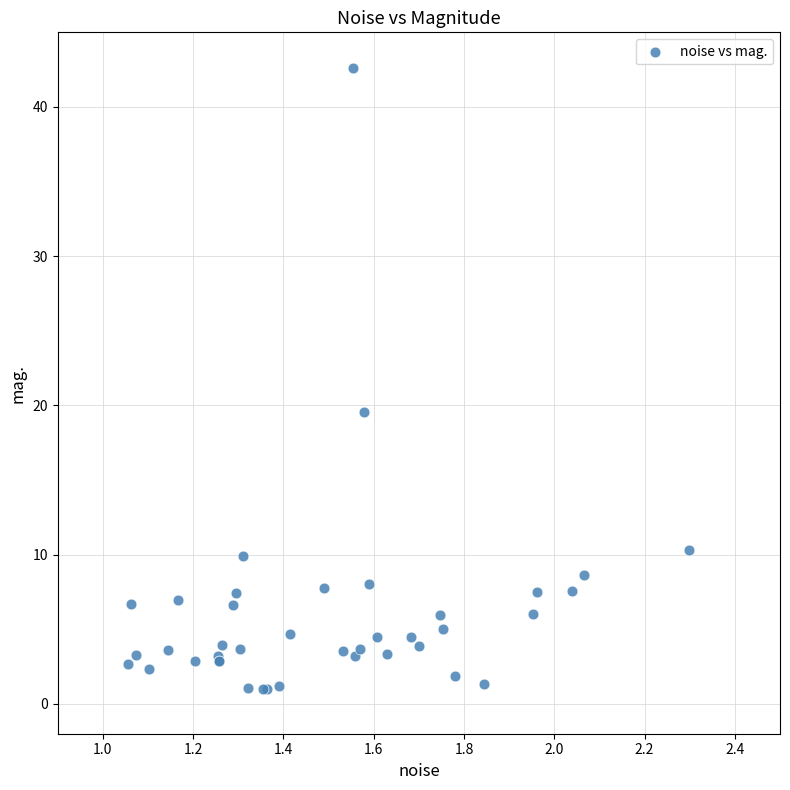

What Y value in the scatter plot is closest to 21?

19.5